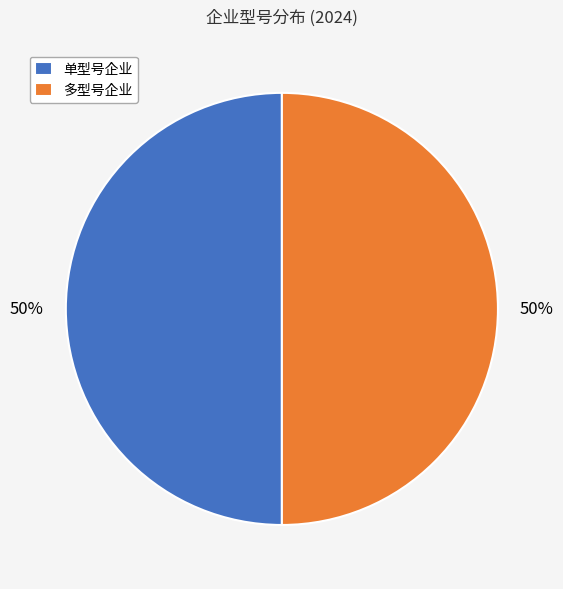

Approximately how many times larger is the value at 单型号企业 compared to 多型号企业?

1.0